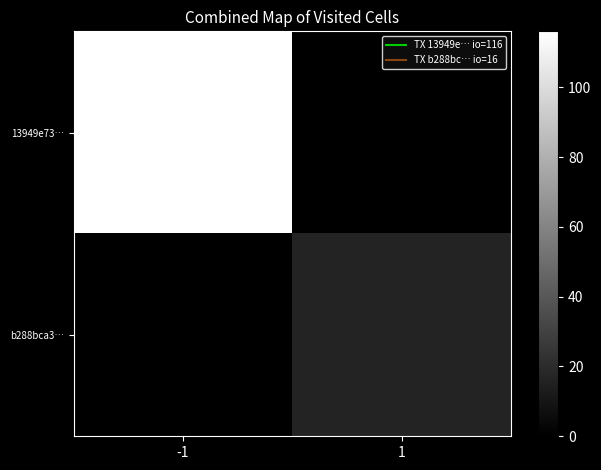

Reading left to right, list all the values displayed in this chart.

13949e73…: -1=116	1=0
b288bca3…: -1=0	1=16